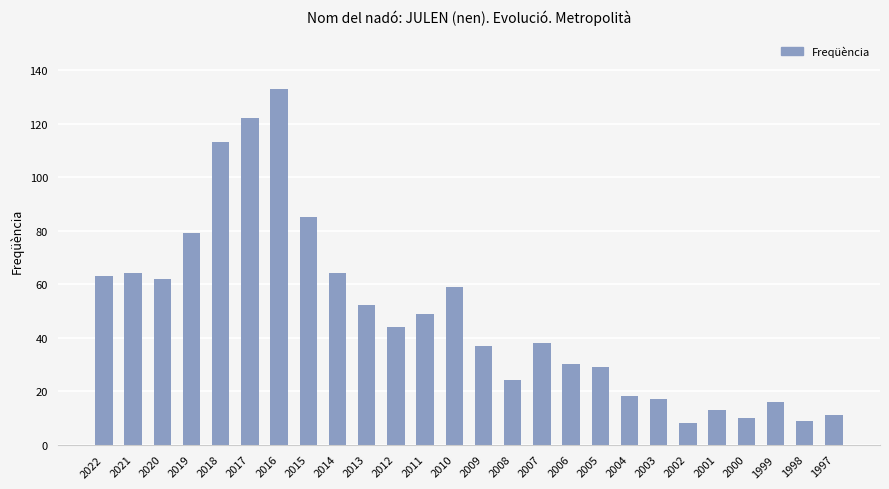

Read the value at 2020, to the nearest 5.

60